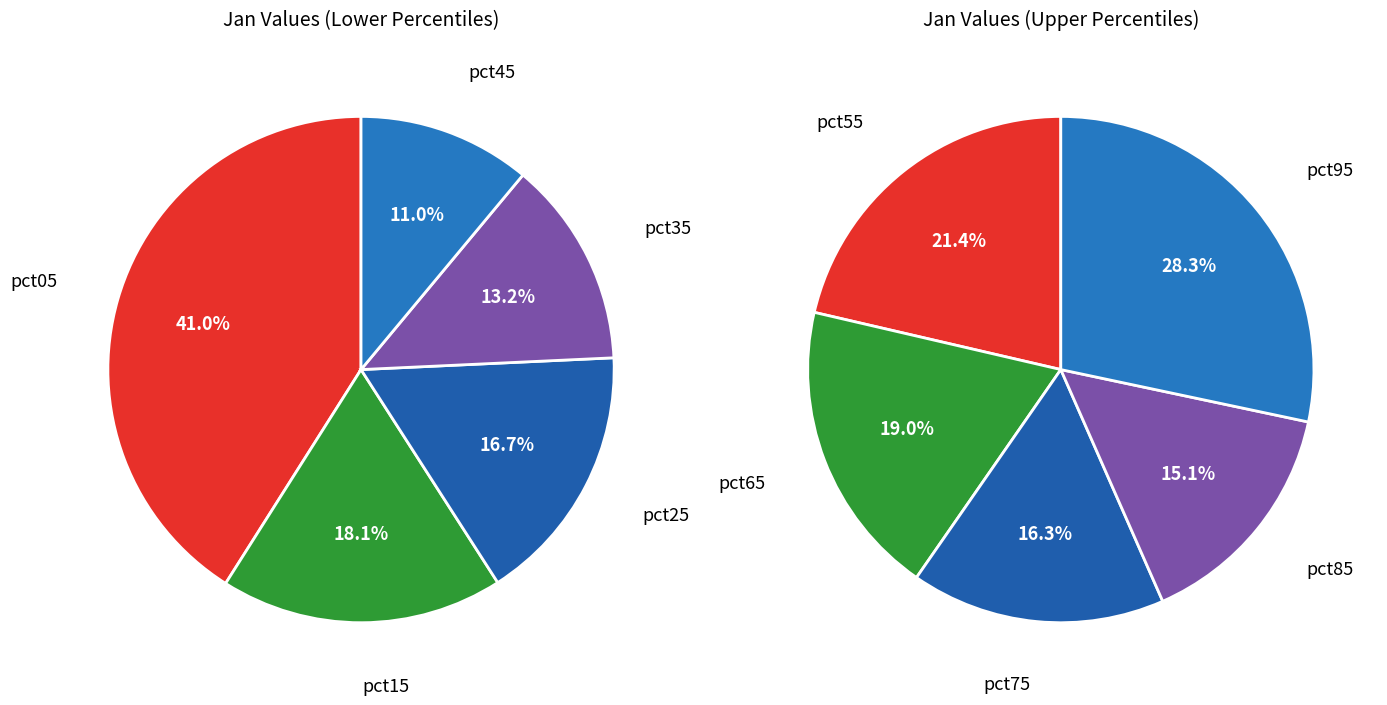

Is it true that pct55 is 21% of the pie?

False